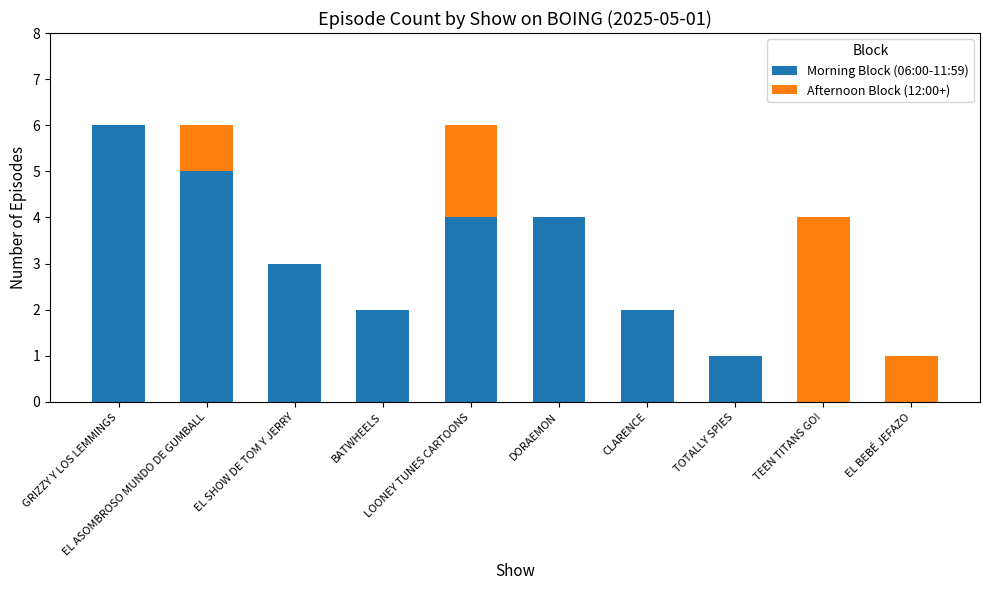

How many distinct data groups are displayed?

2